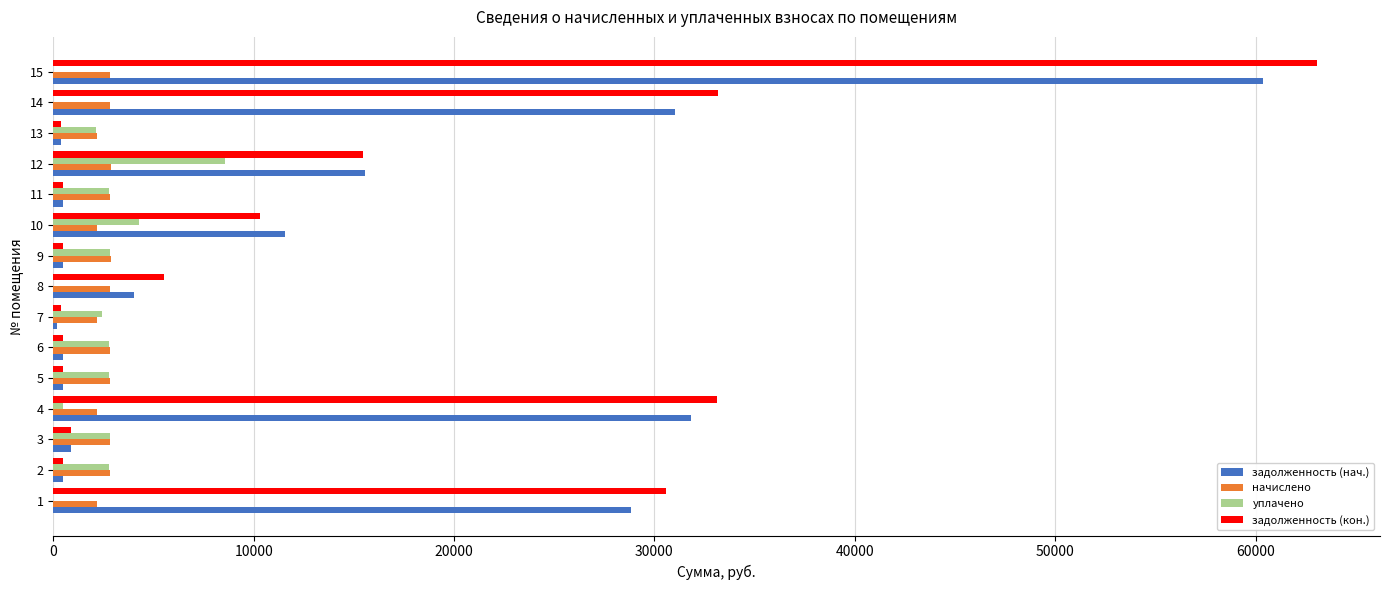

What is the highest value of the начислено series?

2860.3